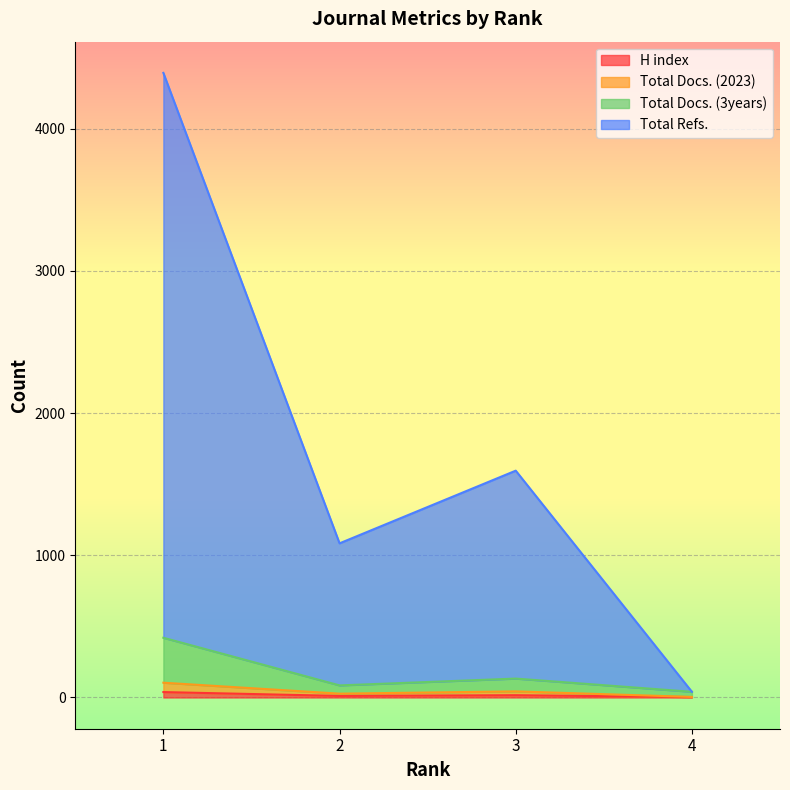

Between 1 and 4, which series saw the biggest shift?

Total Refs.